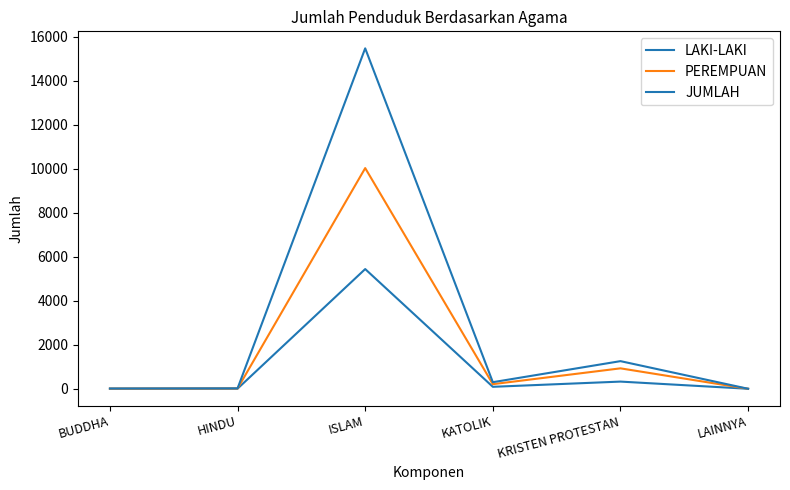

Rank the series at KATOLIK from highest to lowest value.

JUMLAH, PEREMPUAN, LAKI-LAKI